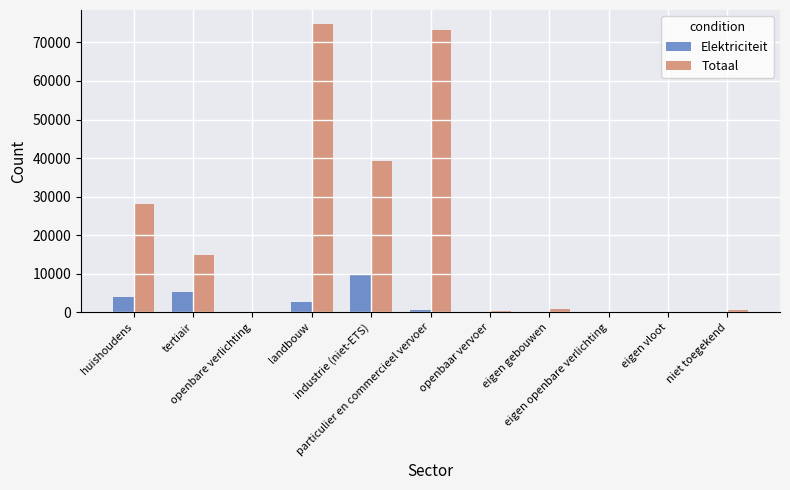

What is the maximum value shown in the chart?

74687.1